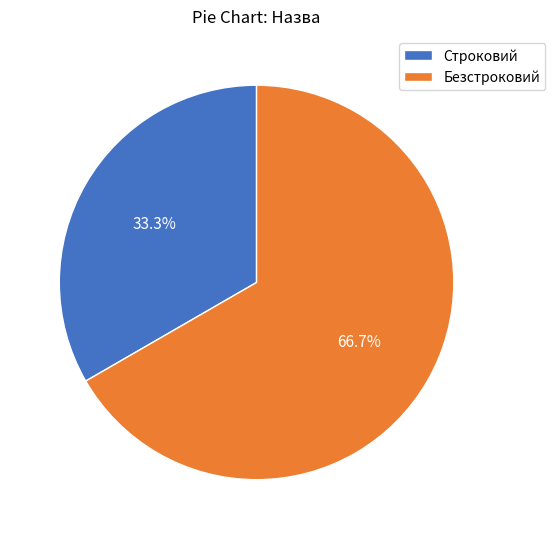

How many segments does this pie chart have?

2